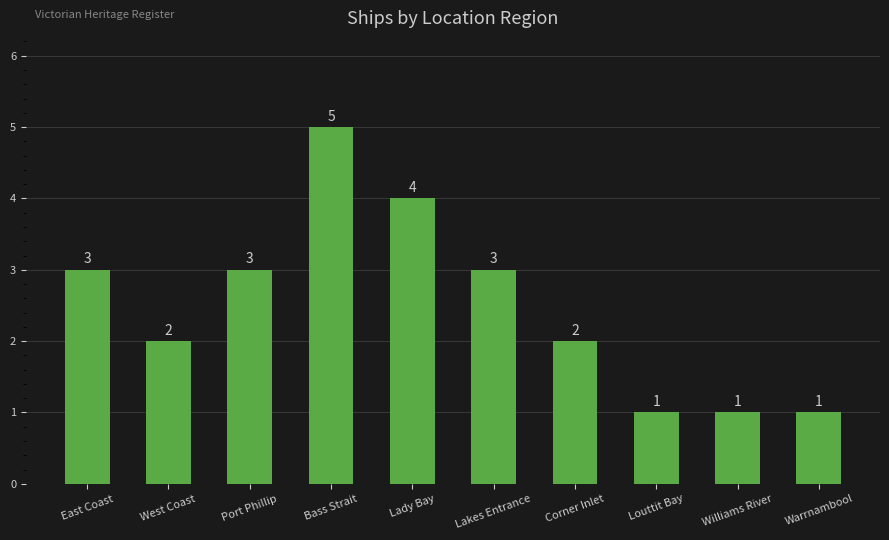

What position from the left is Corner Inlet?

7